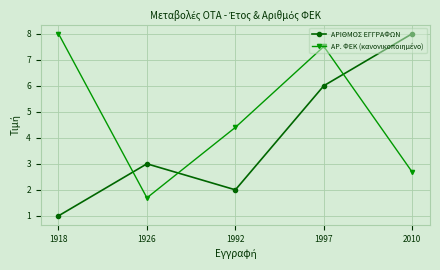

Which series changed the most between 1992 and 1997?

ΑΡΙΘΜΟΣ ΕΓΓΡΑΦΩΝ